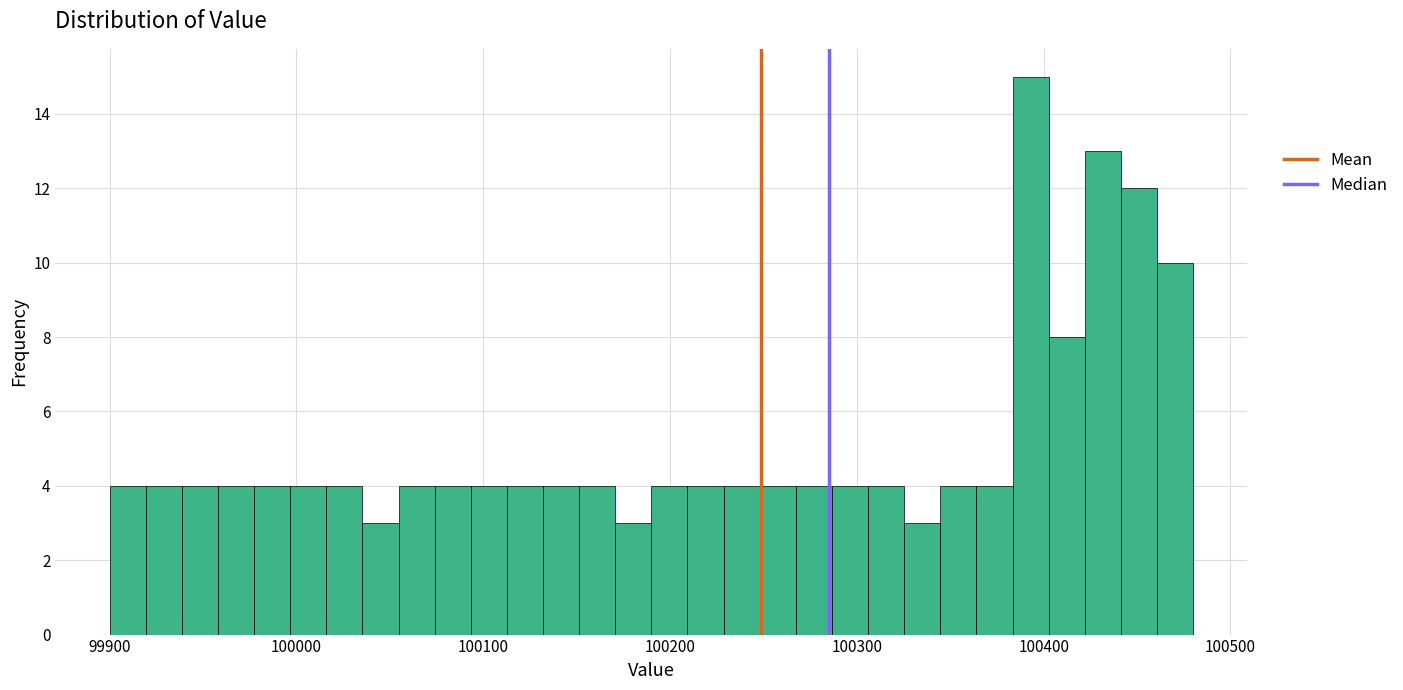

Around what value on the x-axis is the tallest bar? Give the approximate position of its centre, as read against the axis.

100390